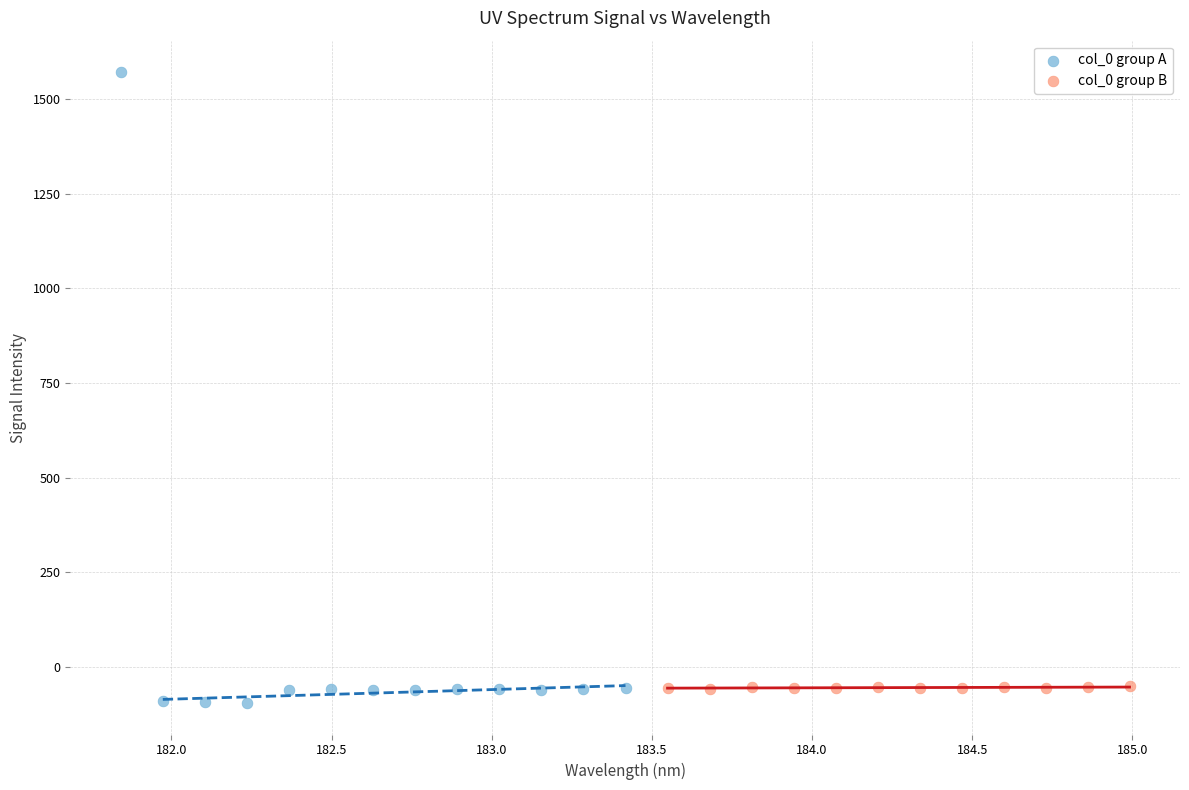

Which series reaches the maximum Y coordinate?

col_0 group A